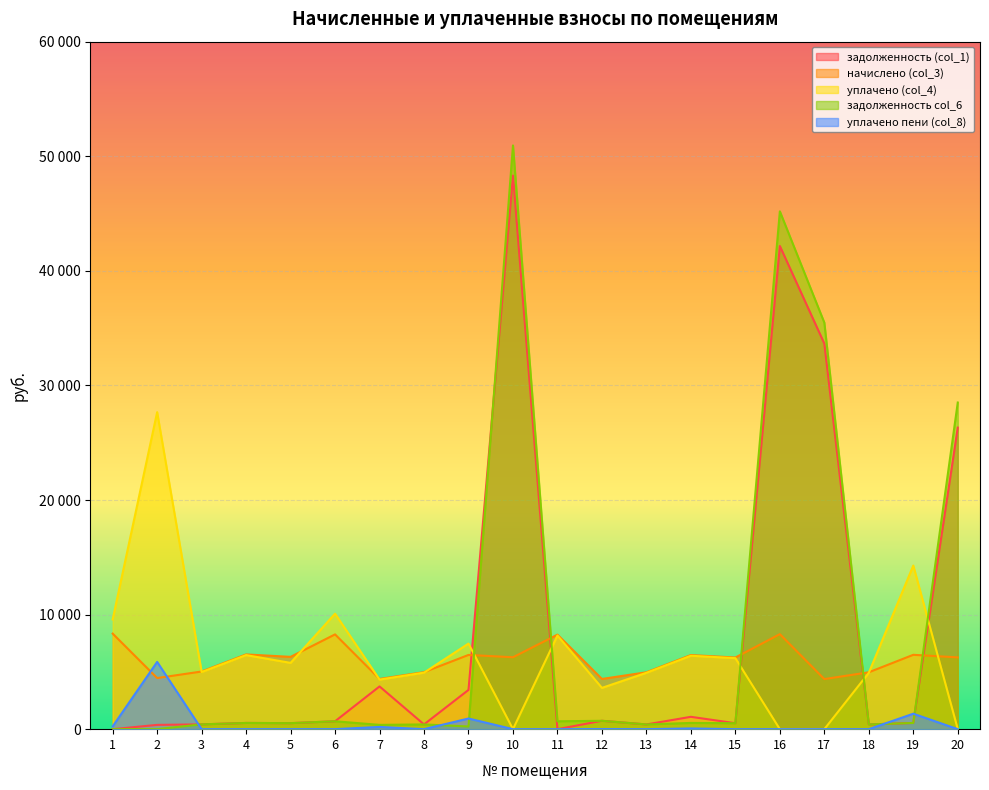

What is the total value across all series at 8?

10737.4